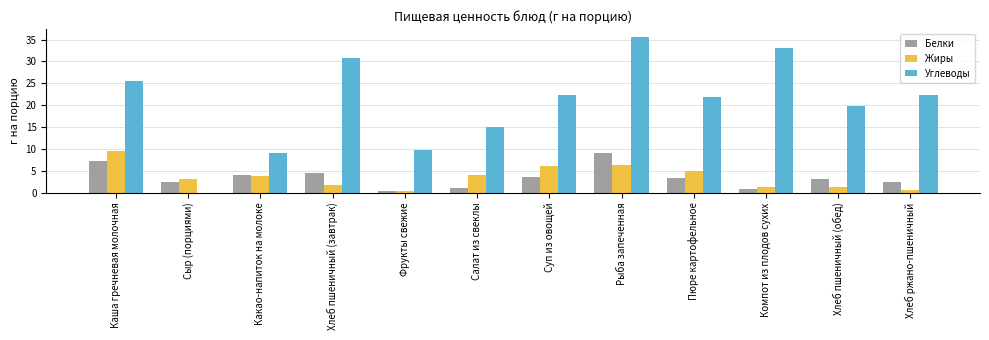

At which label is Углеводы closest to 17?

Салат из свеклы